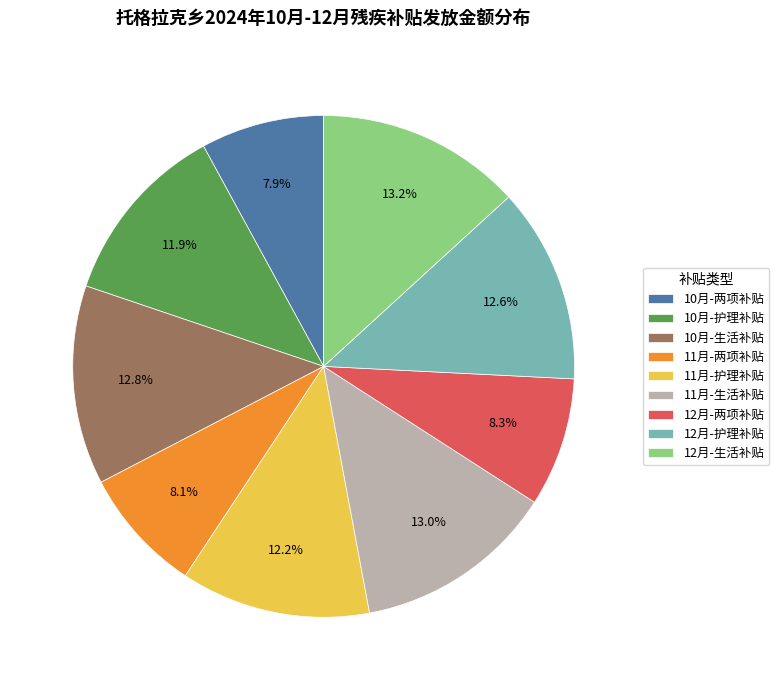

Approximately how many times larger is the value at 10月-护理补贴 compared to 12月-生活补贴?

0.9